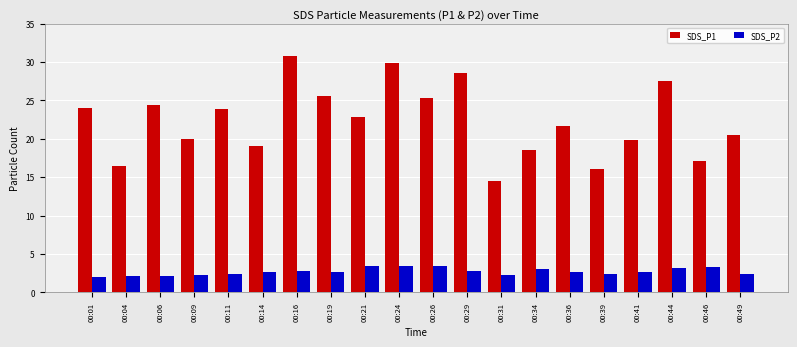

At which label does SDS_P1 reach its minimum?

00:31